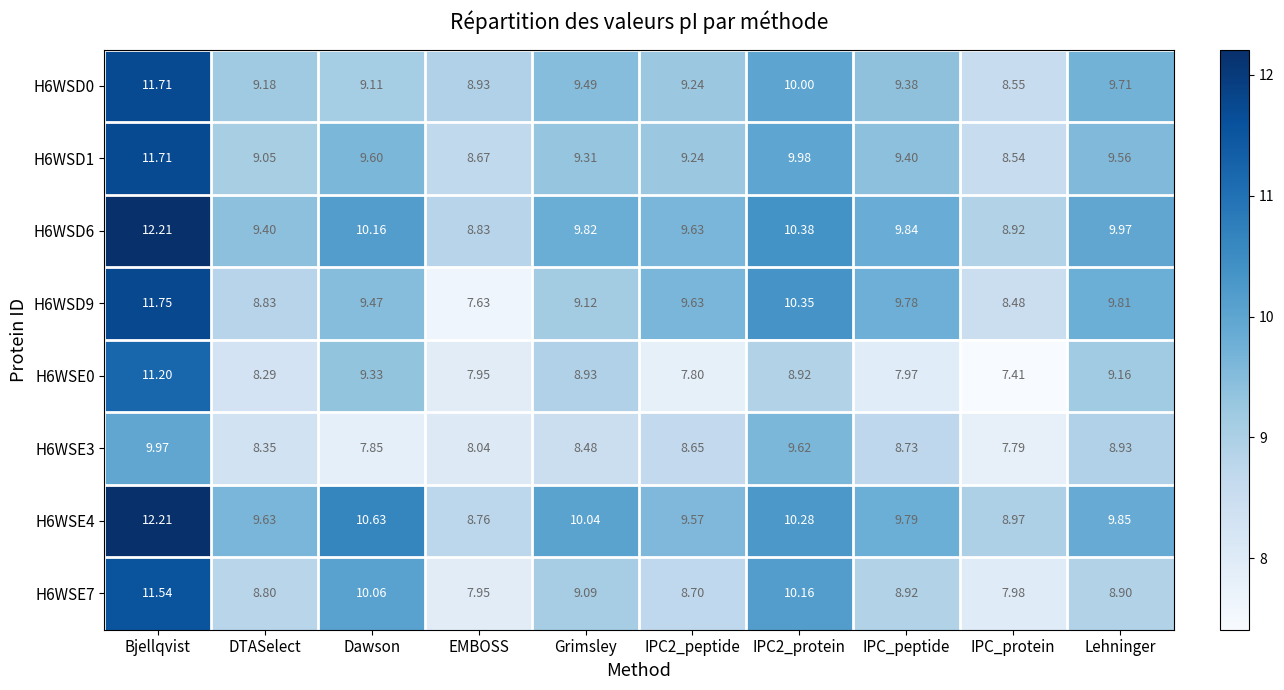

At which category is the sum across all series the highest?

Bjellqvist